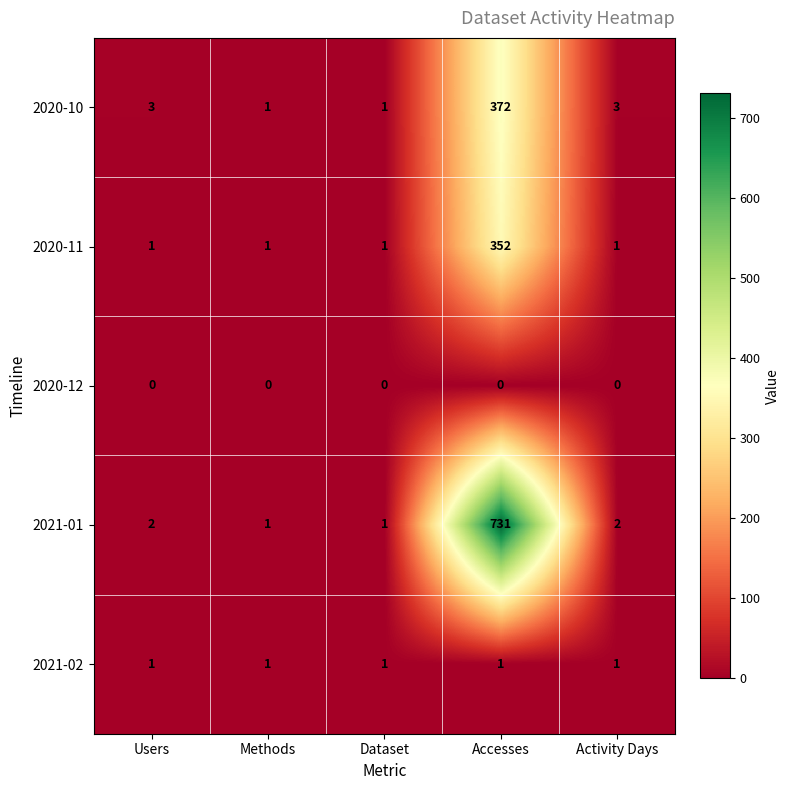

Which series has the largest total across all categories?

2021-01